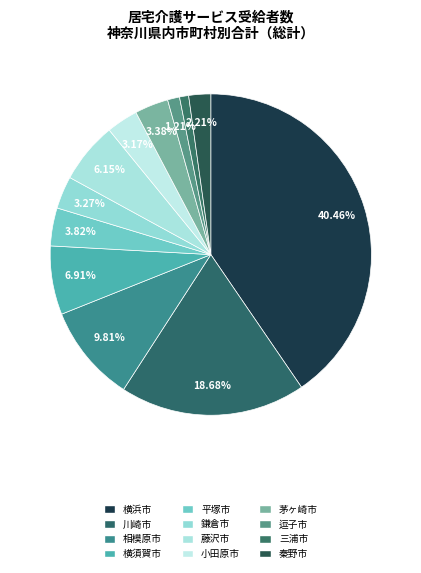

How many slices are in this pie chart?

12